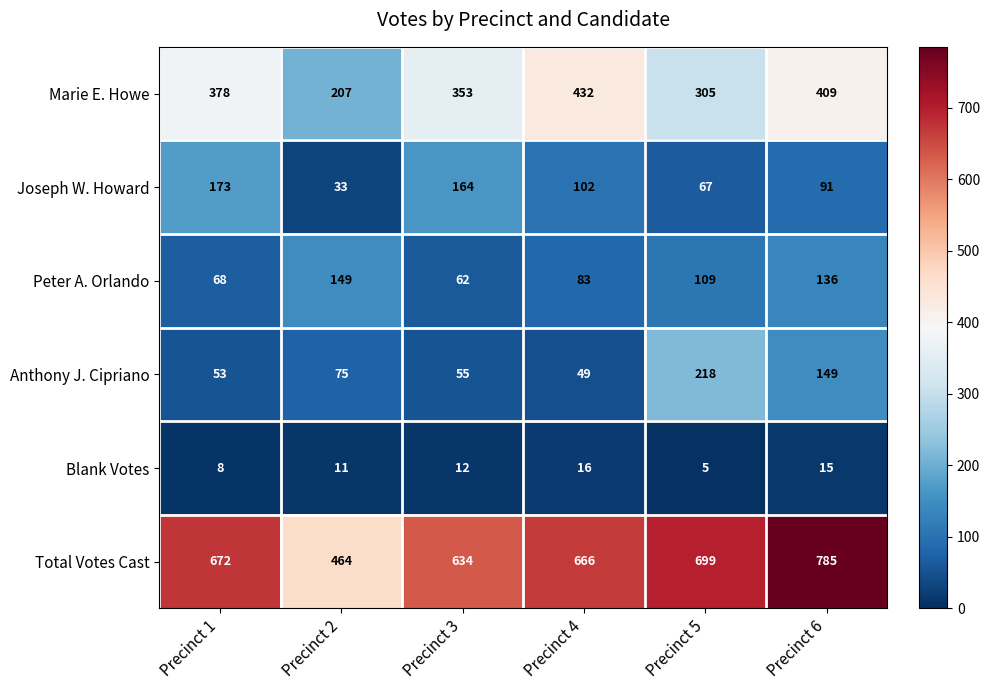

What is the difference between the maximum and minimum values in the Marie E. Howe series?

225